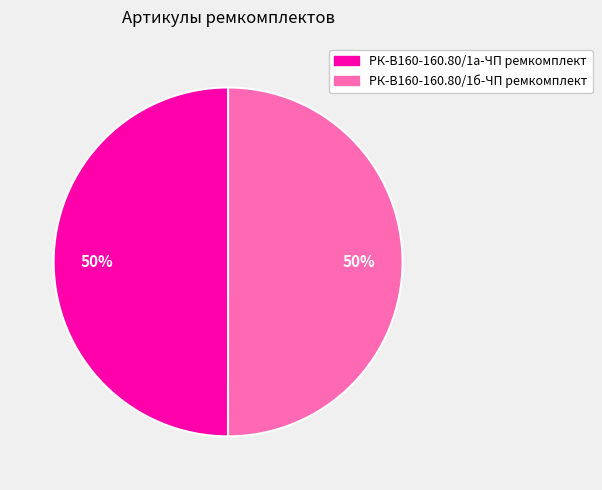

To the nearest percent, what is the average slice percentage?

50%